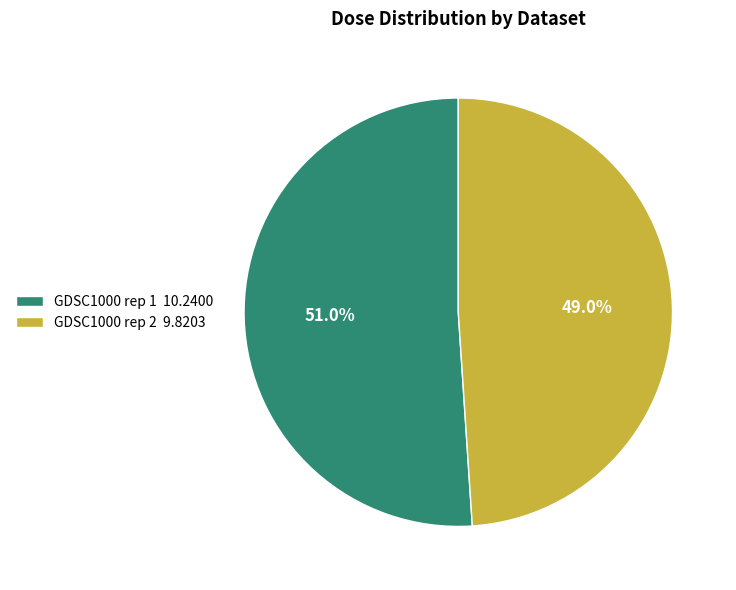

Is there a majority slice in this chart?

Yes